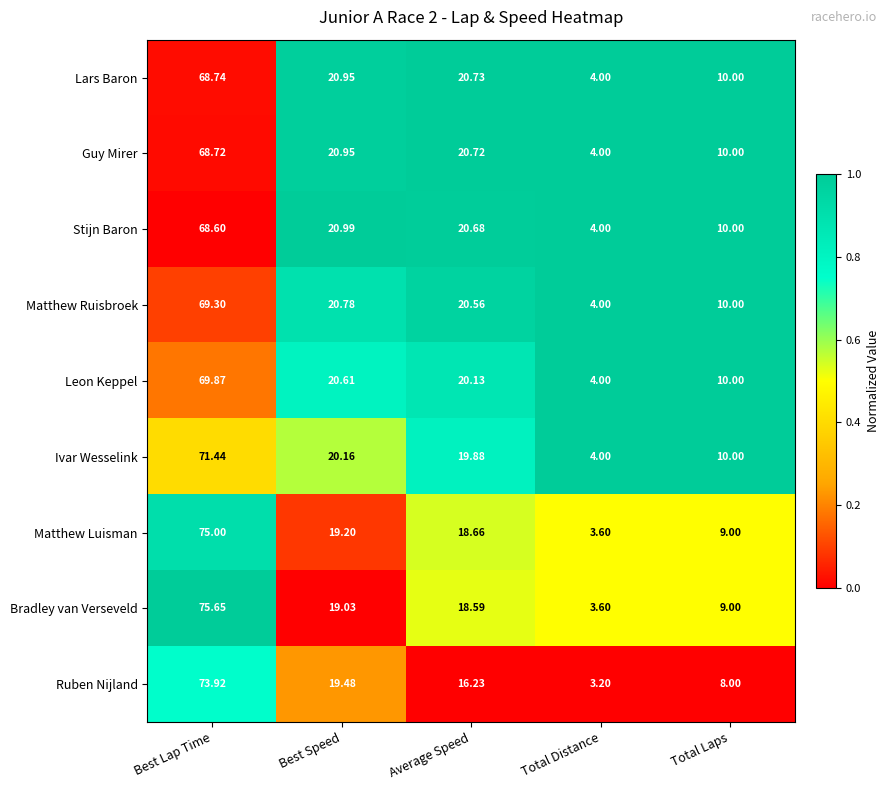

What is the difference between the highest and lowest values at Best Speed?

2.0